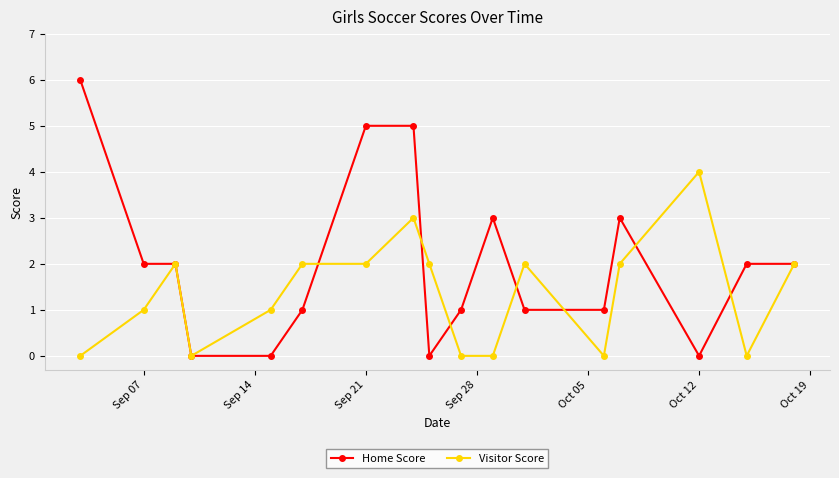

Which series has the largest range (max minus min)?

Home Score